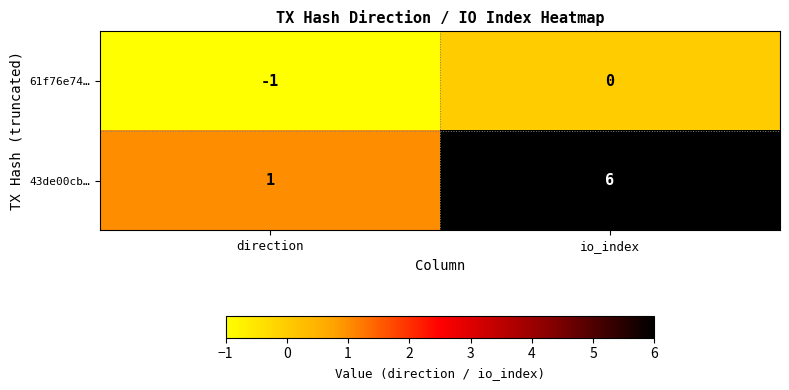

What is the greatest value displayed?

6